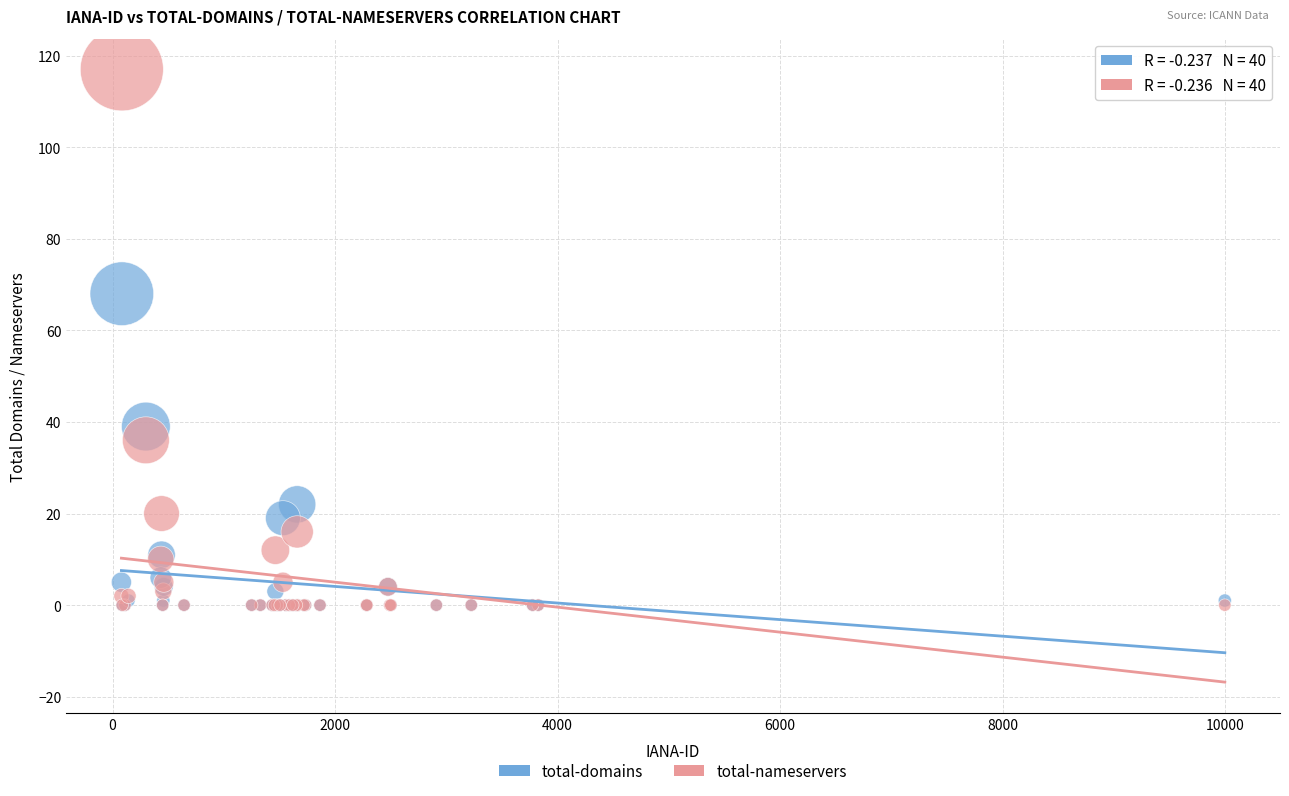

Across all series, what Y value is closest to 58?

68